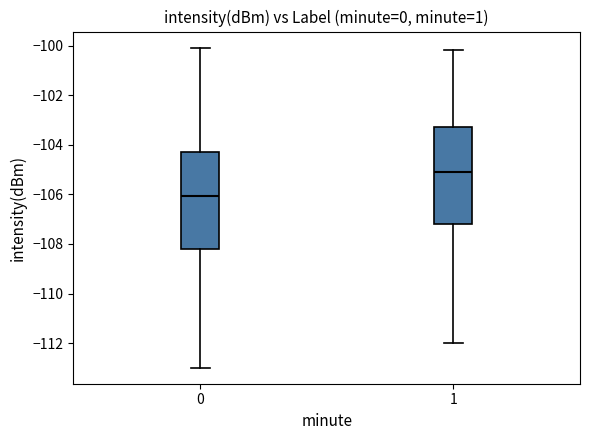

Where is the upper edge of the box at x = 1 on the y-axis? The values are not printed on the chart, so give them approximately, as read against the axis.

-103.4